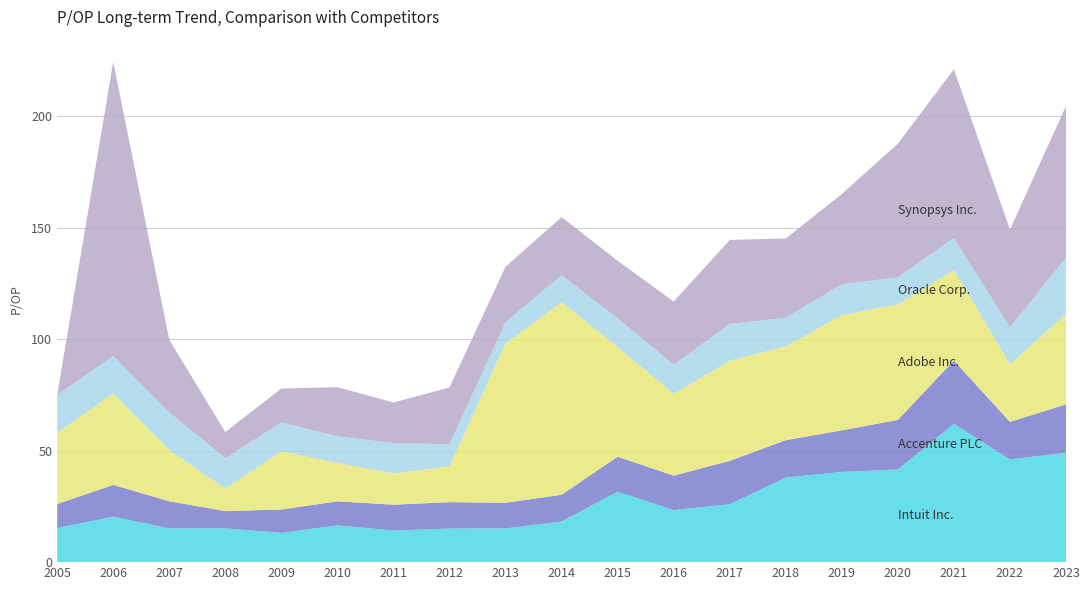

Reading left to right, extract all data points from this chart.

Intuit Inc.: 2005=15.3	2006=20.4	2007=15.1	2008=15.2	2009=13.1	2010=16.5	2011=14.2	2012=15.1	2013=15.1	2014=18.2	2015=31.6	2016=23.3	2017=25.9	2018=37.9	2019=40.5	2020=41.6	2021=62.0	2022=46.0	2023=49.0
Accenture PLC: 2005=10.7	2006=14.2	2007=12.2	2008=7.7	2009=10.5	2010=10.8	2011=11.6	2012=11.8	2013=11.5	2014=11.9	2015=15.7	2016=15.4	2017=19.5	2018=16.8	2019=18.6	2020=22.2	2021=28.4	2022=16.8	2023=21.7
Adobe Inc.: 2005=31.9	2006=41.0	2007=23.0	2008=10.0	2009=26.1	2010=17.2	2011=14.0	2012=16.0	2013=71.5	2014=86.3	2015=49.2	2016=36.6	2017=44.9	2018=42.1	2019=51.6	2020=51.8	2021=40.6	2022=25.9	2023=40.5
Oracle Corp.: 2005=17.0	2006=16.7	2007=16.9	2008=13.7	2009=12.9	2010=11.9	2011=13.6	2012=9.9	2013=9.5	2014=12.1	2015=12.8	2016=13.1	2017=16.5	2018=12.8	2019=13.8	2020=12.2	2021=14.3	2022=16.5	2023=25.3
Synopsys Inc.: 2005=0.0	2006=131.9	2007=32.5	2008=11.8	2009=15.2	2010=22.0	2011=18.2	2012=25.5	2013=24.8	2014=26.0	2015=25.8	2016=28.3	2017=37.6	2018=35.5	2019=40.5	2020=59.9	2021=75.6	2022=43.9	2023=67.9